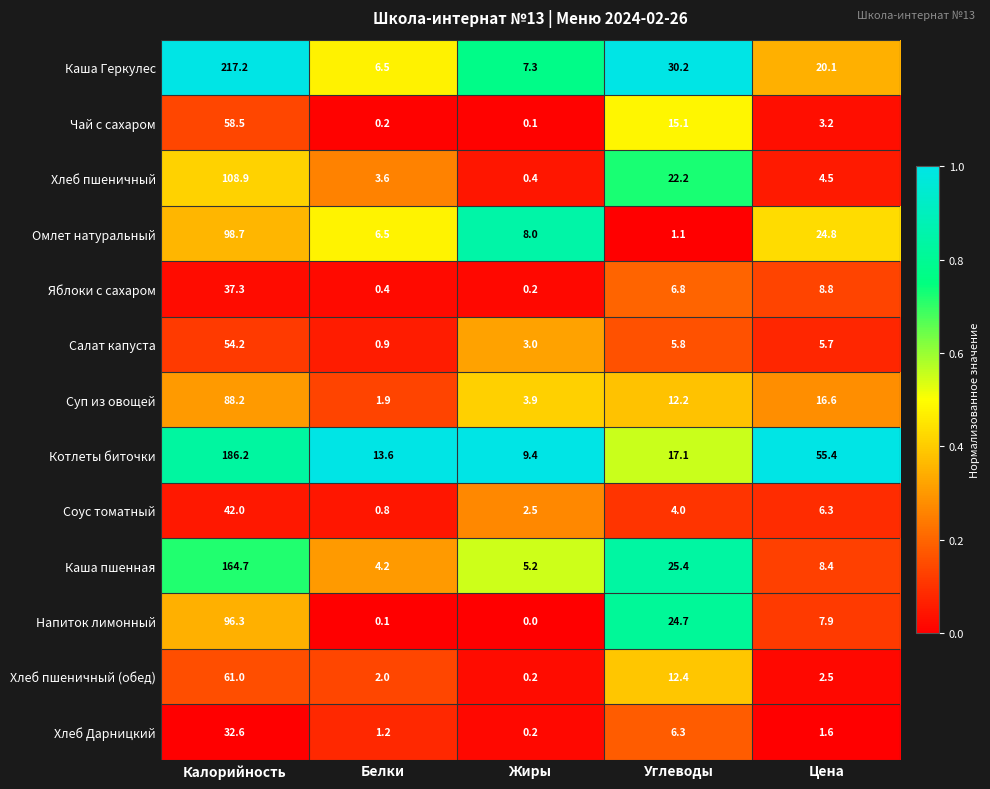

Which category has the highest value across all series?

Калорийность